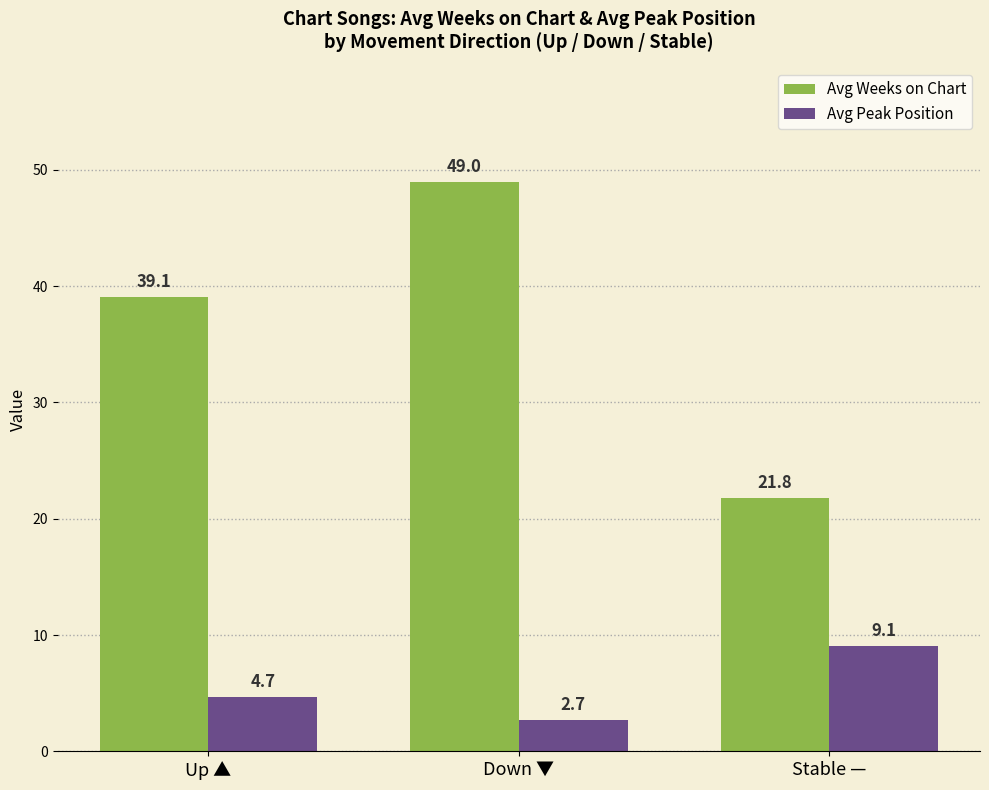

Does the chart contain any negative values?

No